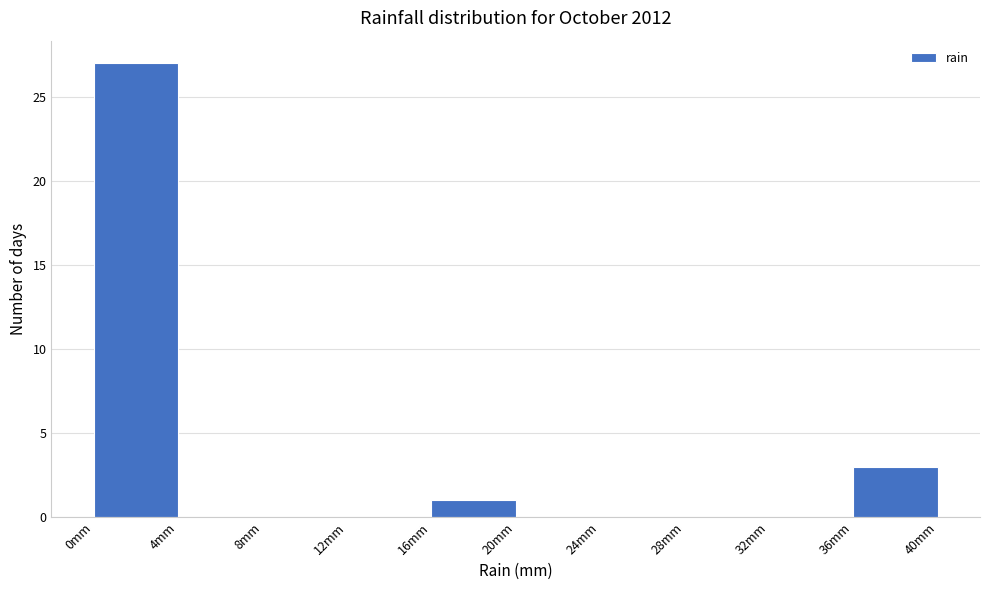

Over which range of the x-axis is the bar tallest?

0 to 4